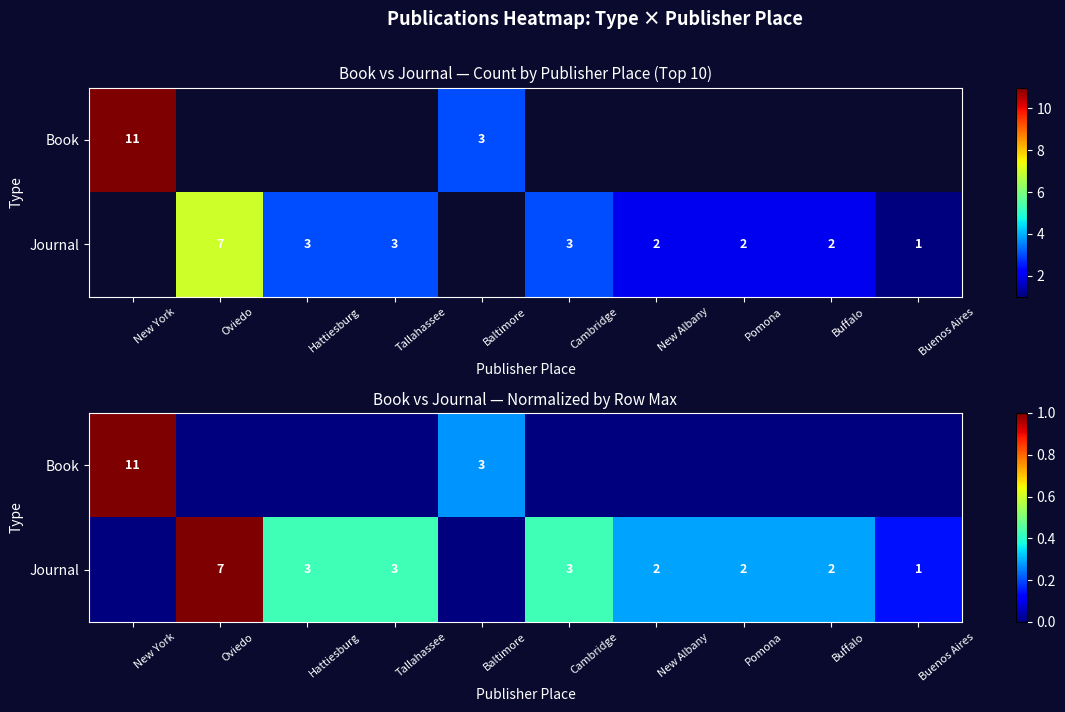

How many data points in Book are above 0?

2